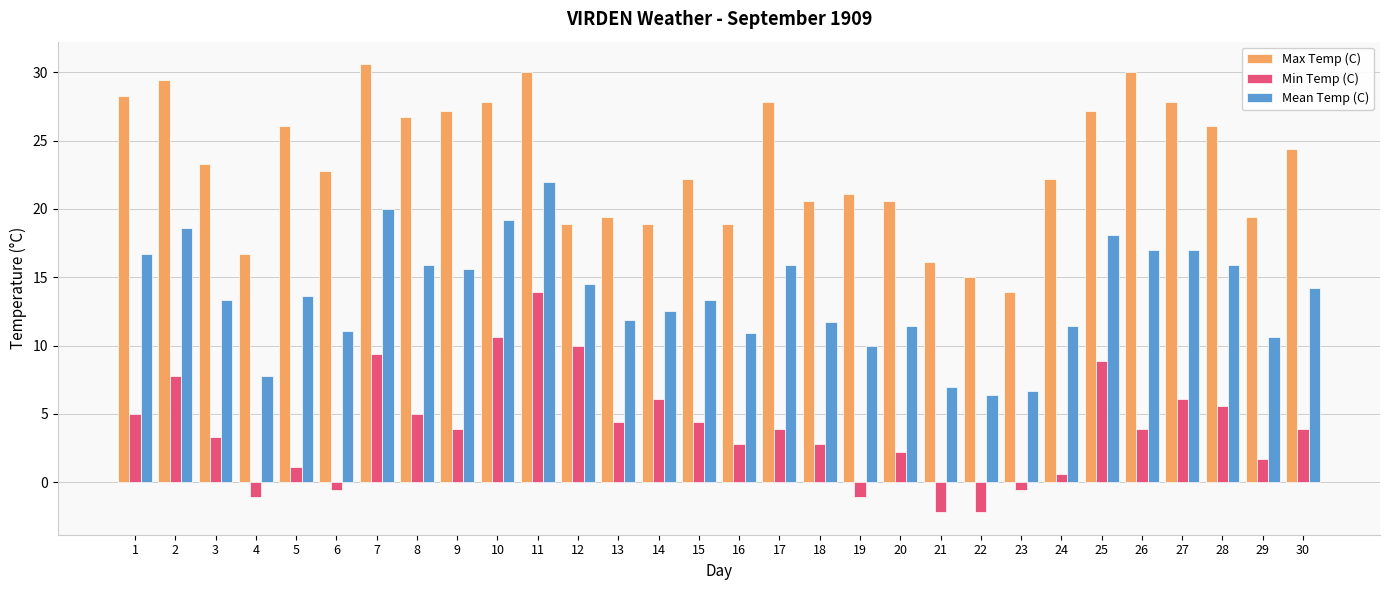

What is the difference between the highest and lowest values at 13?

15.0